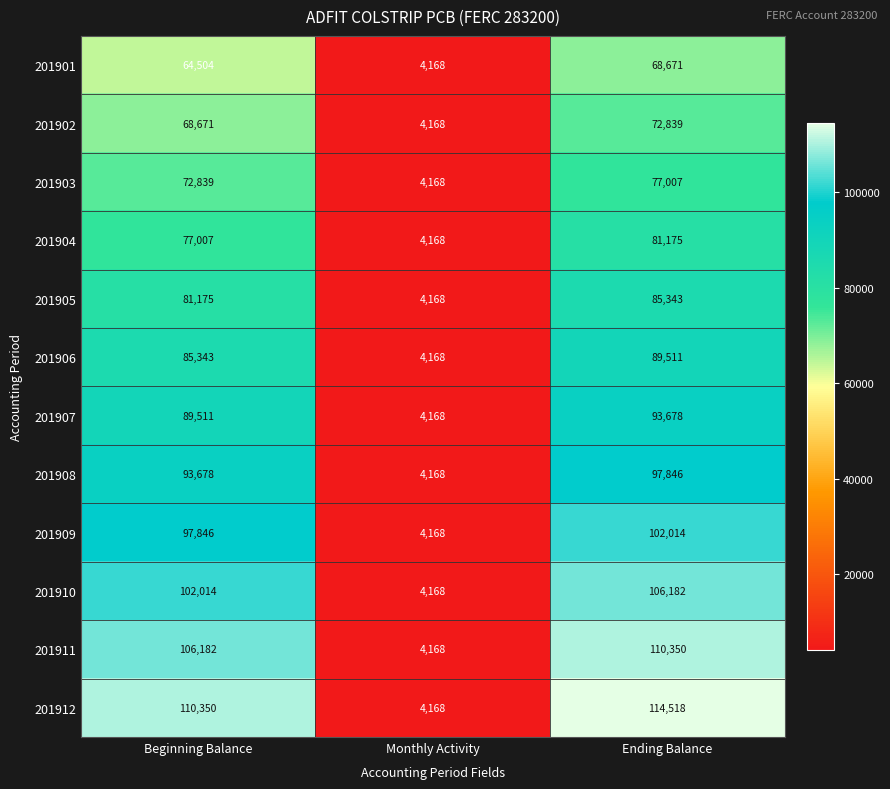

Where is 201904 nearest to the value 42671?

Beginning Balance